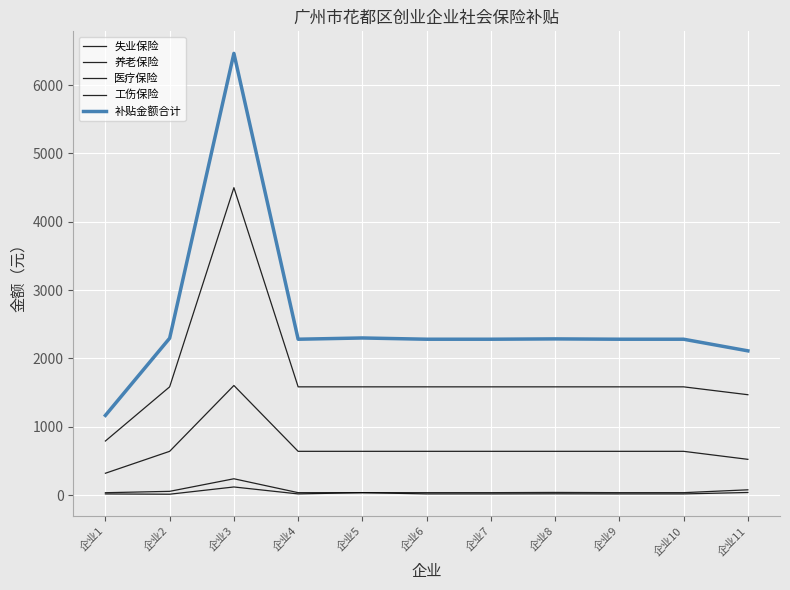

Is it true that 养老保险 equals 1351.6 at 企业1?

False